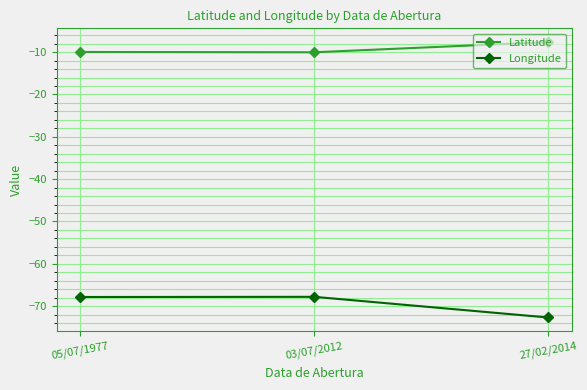

What position from the right is 05/07/1977?

3